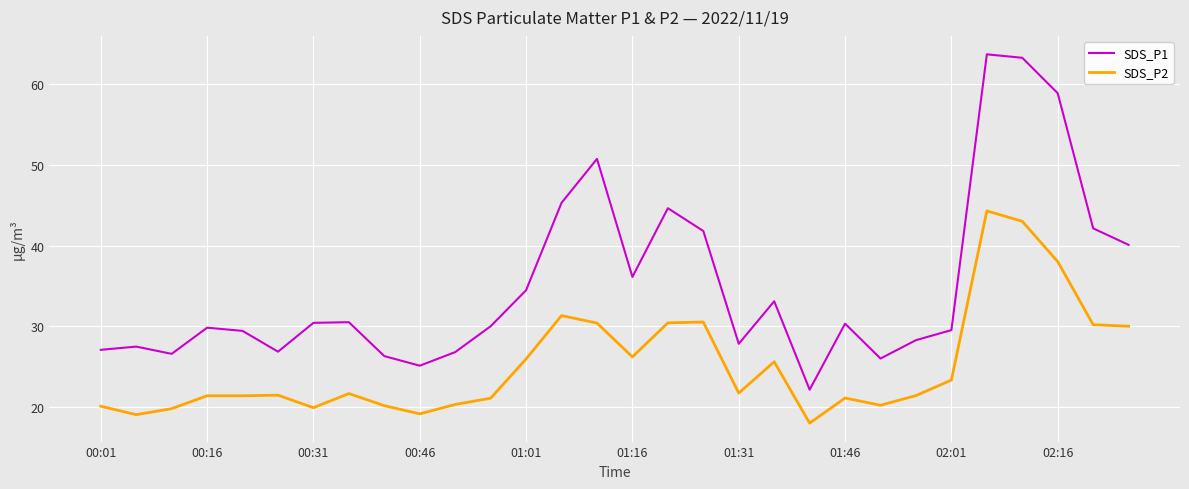

True or false: SDS_P1 and SDS_P2 cross at least once.

False